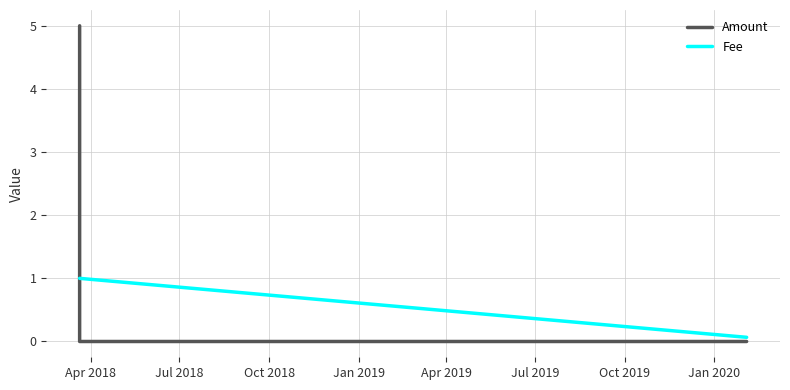

What is the difference between the maximum and minimum values in the Fee series?

0.9